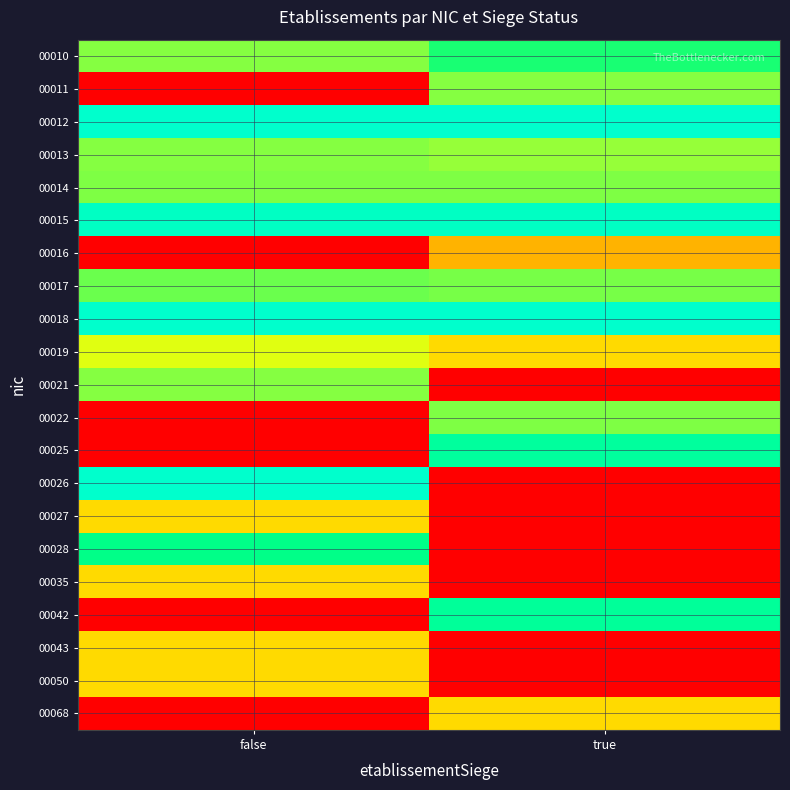

Reading right to left, list all the values displayed in this chart.

00010: true=0.8	false=0.8
00011: true=0.8	false=0.0
00012: true=1.0	false=1.0
00013: true=0.8	false=0.8
00014: true=0.8	false=0.8
00015: true=1.0	false=1.0
00016: true=0.5	false=0.0
00017: true=0.8	false=0.8
00018: true=1.0	false=1.0
00019: true=0.6	false=0.7
00021: true=0.0	false=0.8
00022: true=0.8	false=0.0
00025: true=0.9	false=0.0
00026: true=0.0	false=1.0
00027: true=0.0	false=0.6
00028: true=0.0	false=0.9
00035: true=0.0	false=0.6
00042: true=0.9	false=0.0
00043: true=0.0	false=0.6
00050: true=0.0	false=0.6
00068: true=0.6	false=0.0